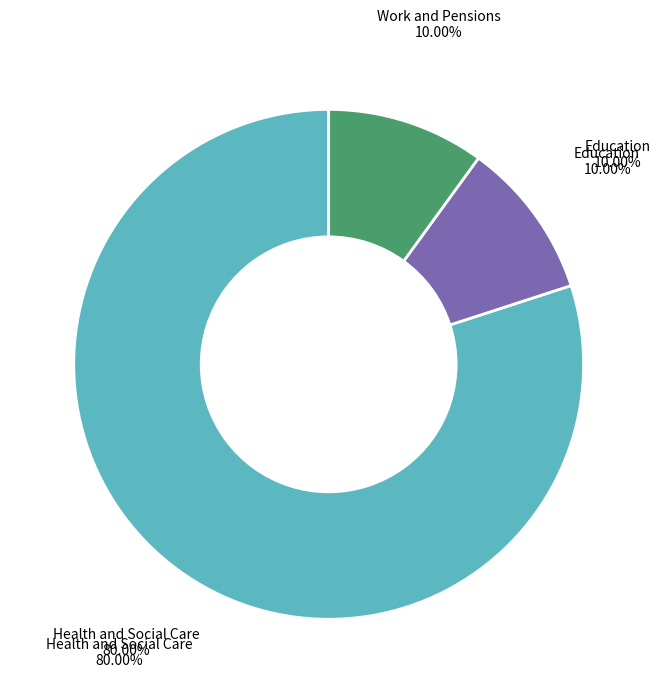

Which slice is the largest?

Health and Social Care